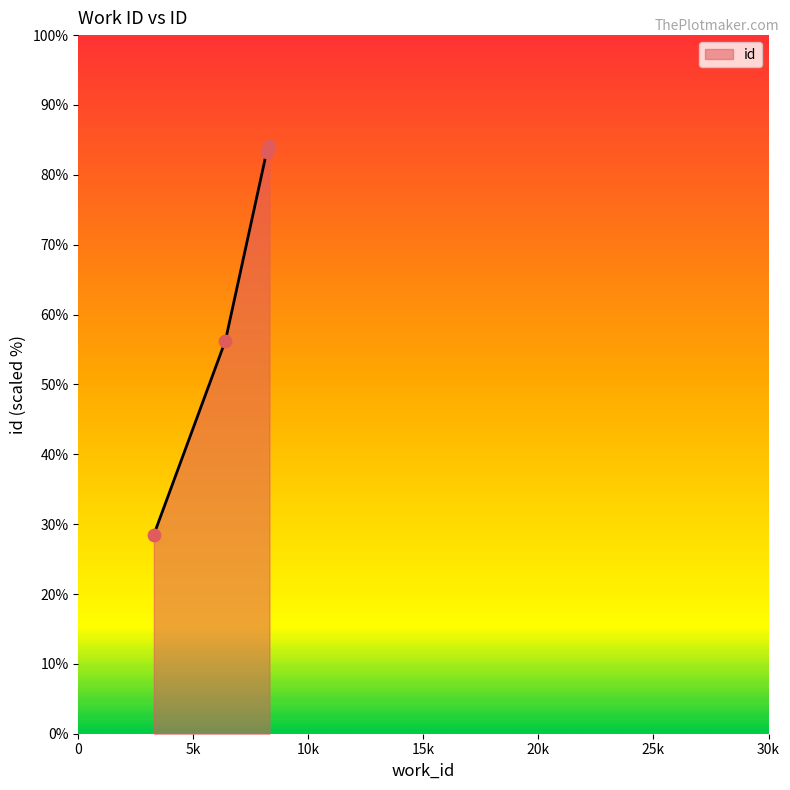

What is the maximum value shown in the chart?

84.1